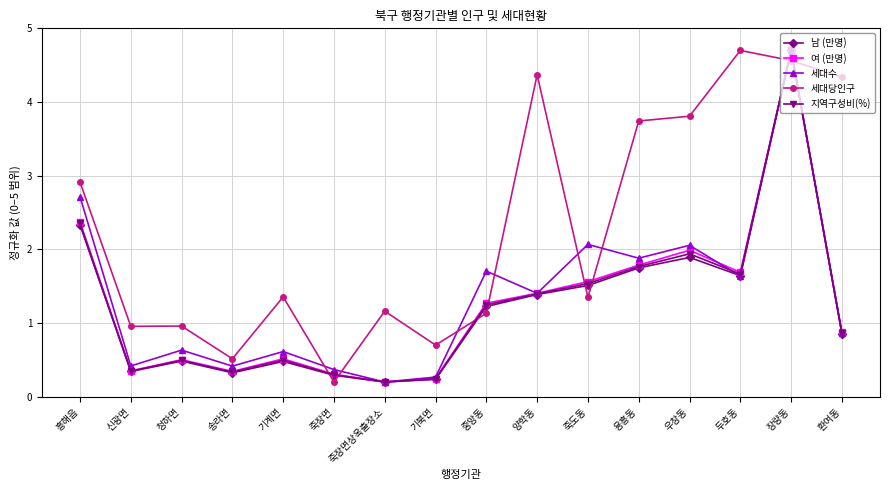

True or false: 여 (만명) has a value of 1.7 at 두호동.

True